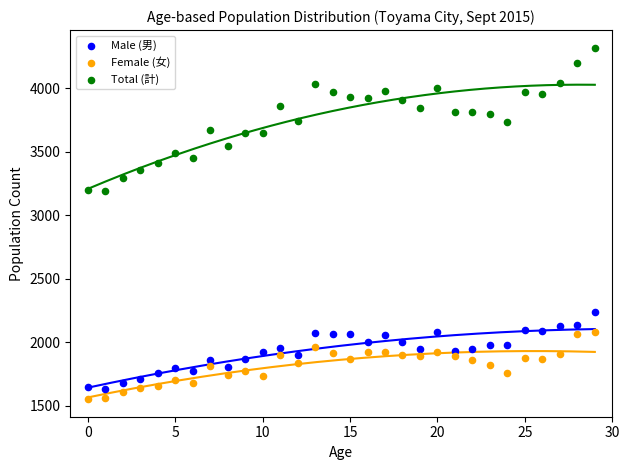

Which series has the widest spread of Y values?

Total (計)